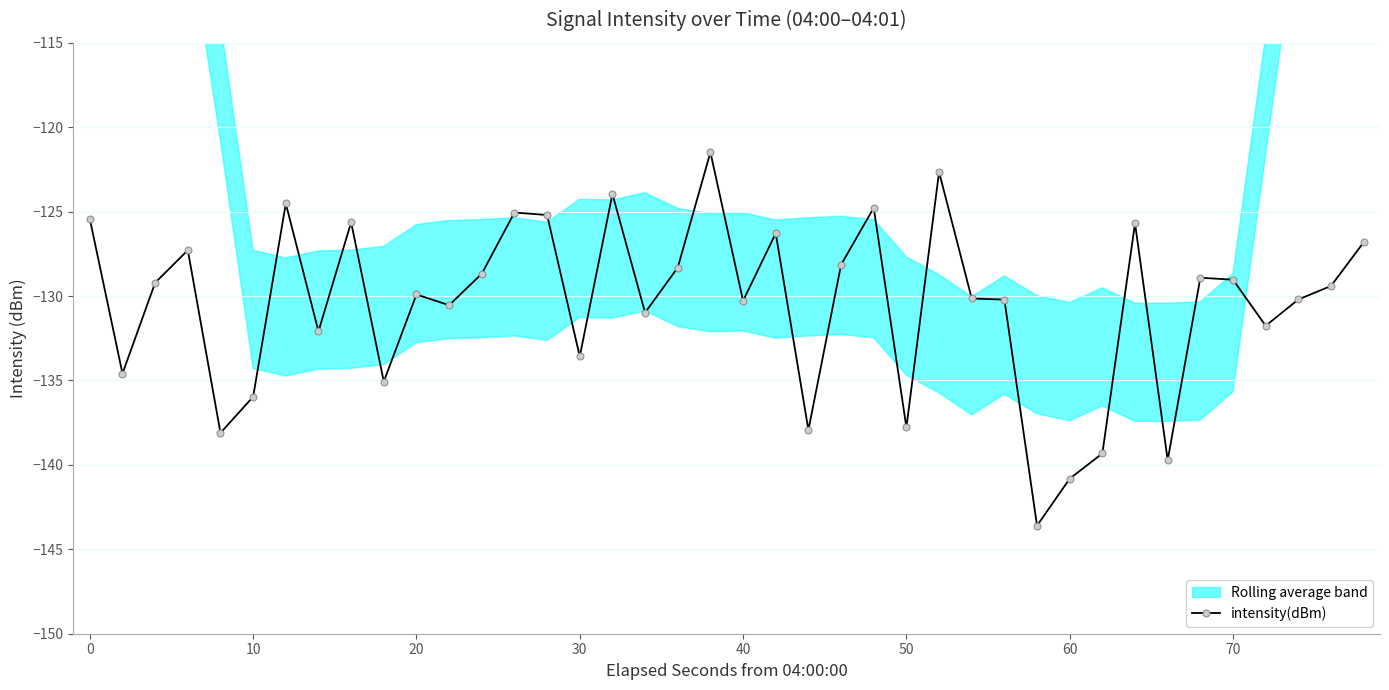

True or false: intensity(dBm) has more than 2 interior local peaks.

True